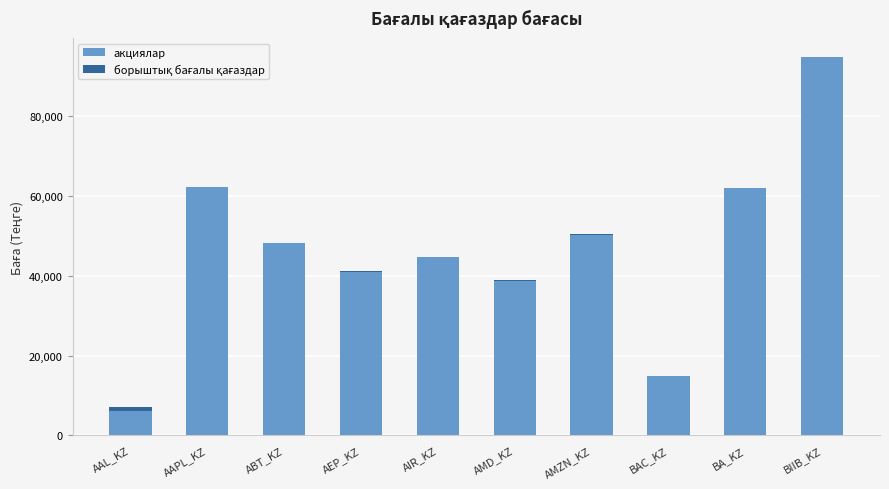

At which category is the sum across all series the highest?

BIIB_KZ